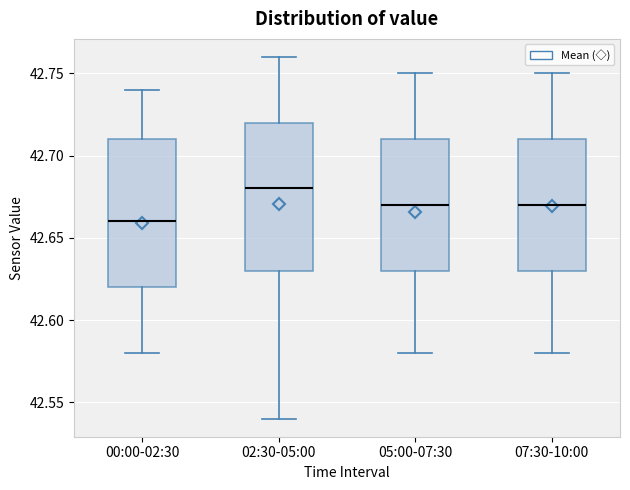

Reading left to right, read every box against the y-axis: the position of its median line, the range the box covers, and the ends of its whiskers. The values are not printed on the chart, so give them approximately, as read against the axis.

00:00-02:30: median 42.66, box 42.62 to 42.71, whiskers 42.58 to 42.74
02:30-05:00: median 42.68, box 42.63 to 42.72, whiskers 42.54 to 42.76
05:00-07:30: median 42.67, box 42.63 to 42.71, whiskers 42.58 to 42.75
07:30-10:00: median 42.67, box 42.63 to 42.71, whiskers 42.58 to 42.75